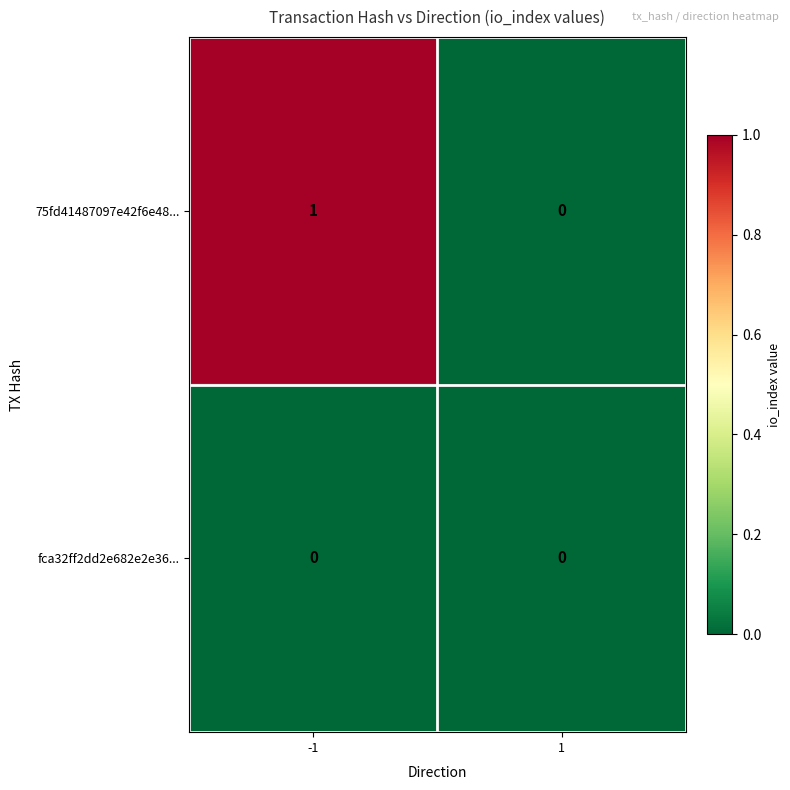

Count the number of data series in this chart.

2